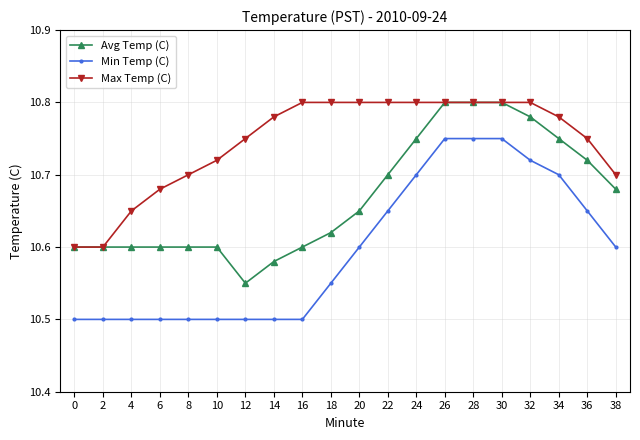

Which series has the largest total across all categories?

Max Temp (C)